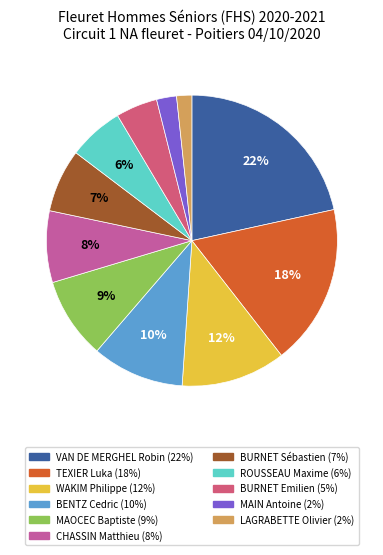

To the nearest percent, what is the difference between the ROUSSEAU Maxime and BURNET Sébastien slice percentages?

1%